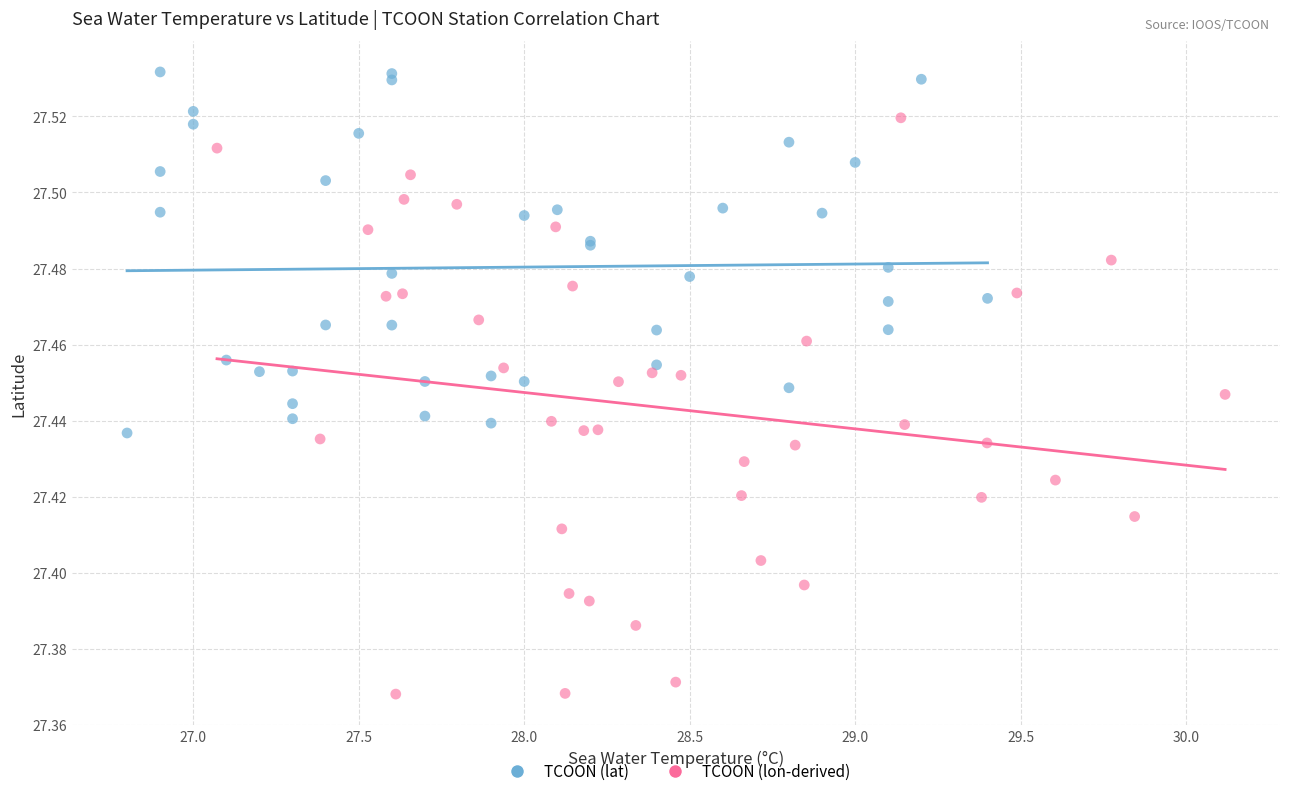

Which series reaches the maximum Y coordinate?

TCOON (lat)